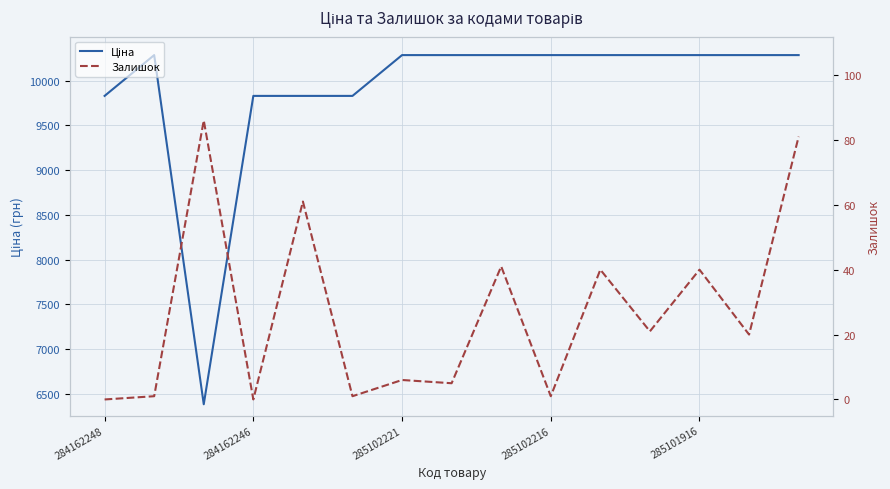

What position from the left is 284162248?

1